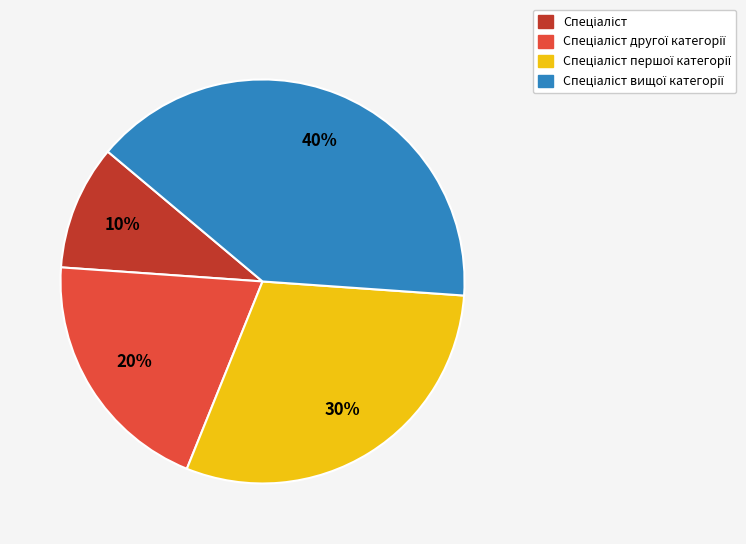

To the nearest percent, what is the difference between the largest and smallest slice percentages?

30%